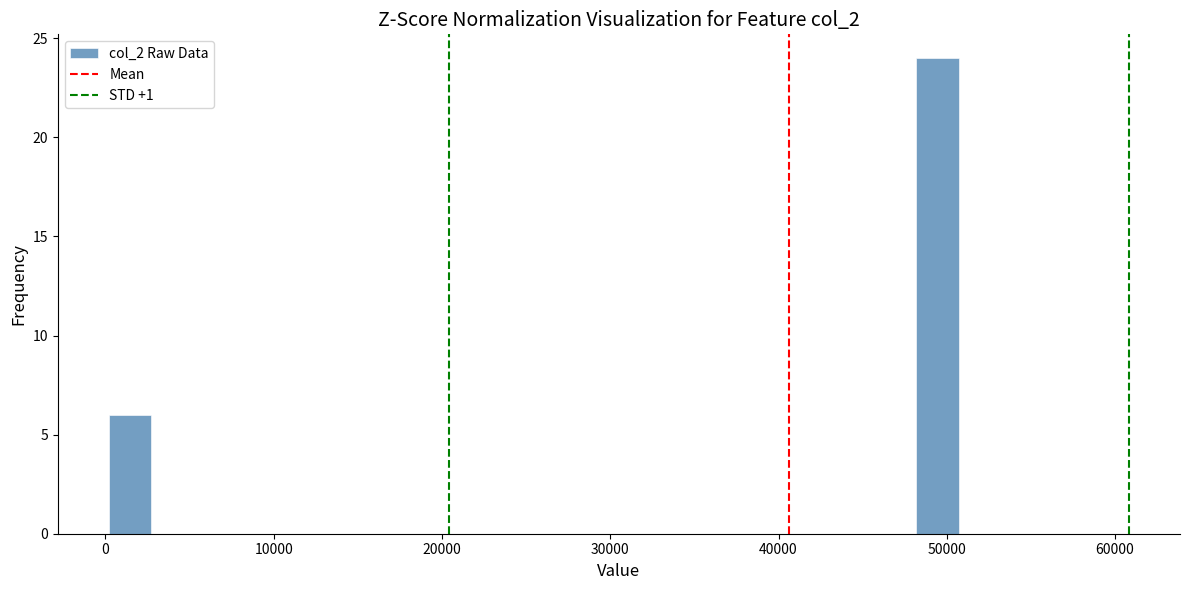

Around what value on the x-axis is the tallest bar? Give the approximate position of its centre, as read against the axis.

49000